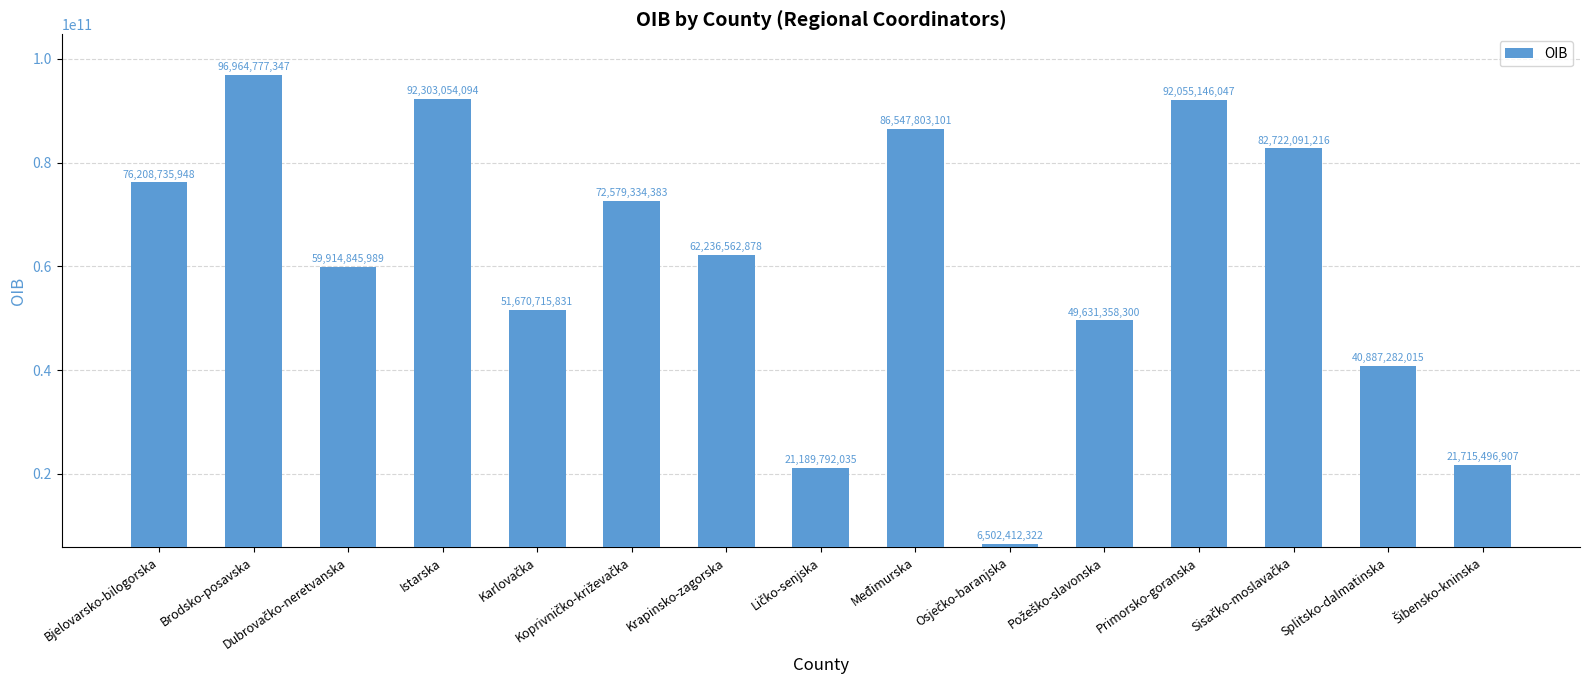

Reading left to right, list all the values displayed in this chart.

76208735948	96964777347	59914845989	92303054094	51670715831	72579334383	62236562878	21189792035	86547803101	6502412322	49631358300	92055146047	82722091216	40887282015	21715496907